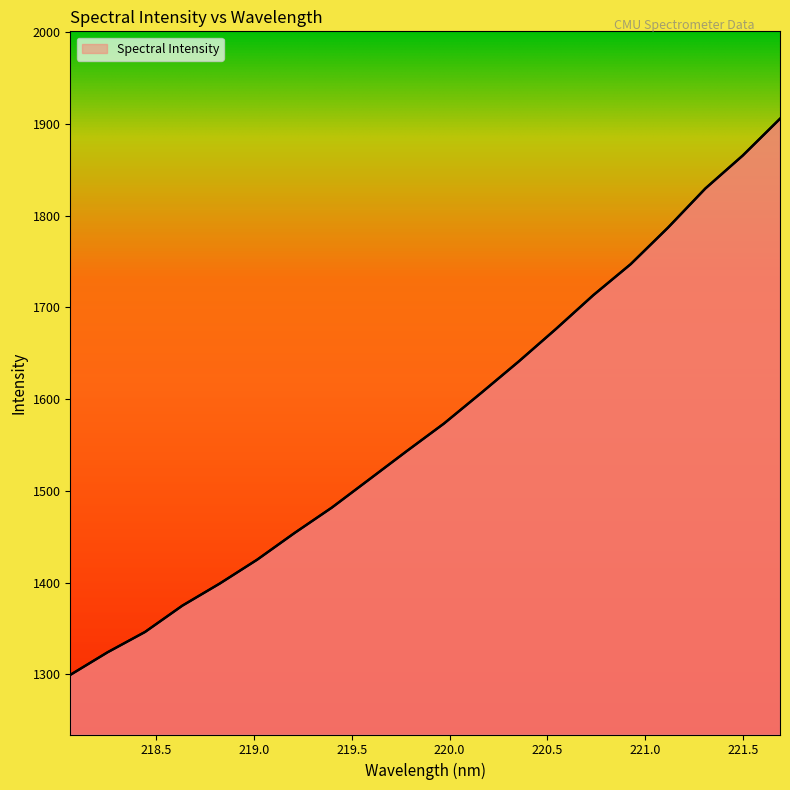

How many values are below 1573?

10